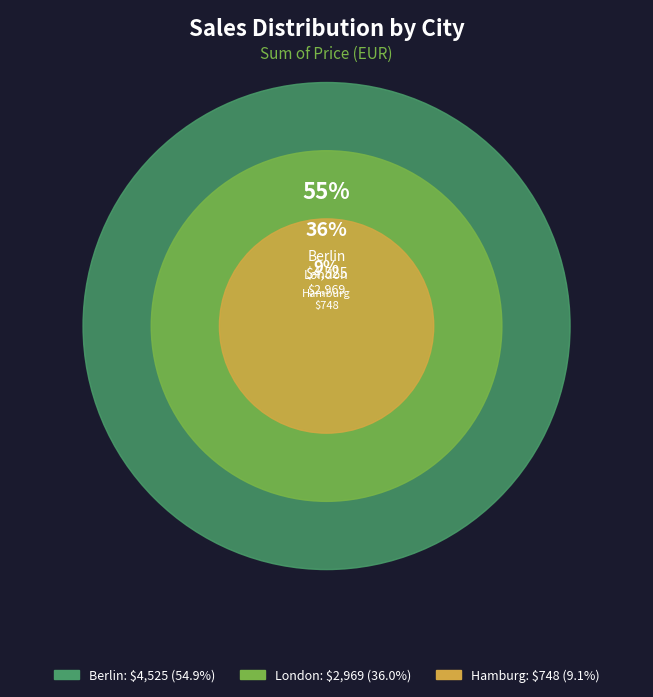

Rank the categories by value from lowest to highest.

Hamburg, London, Berlin